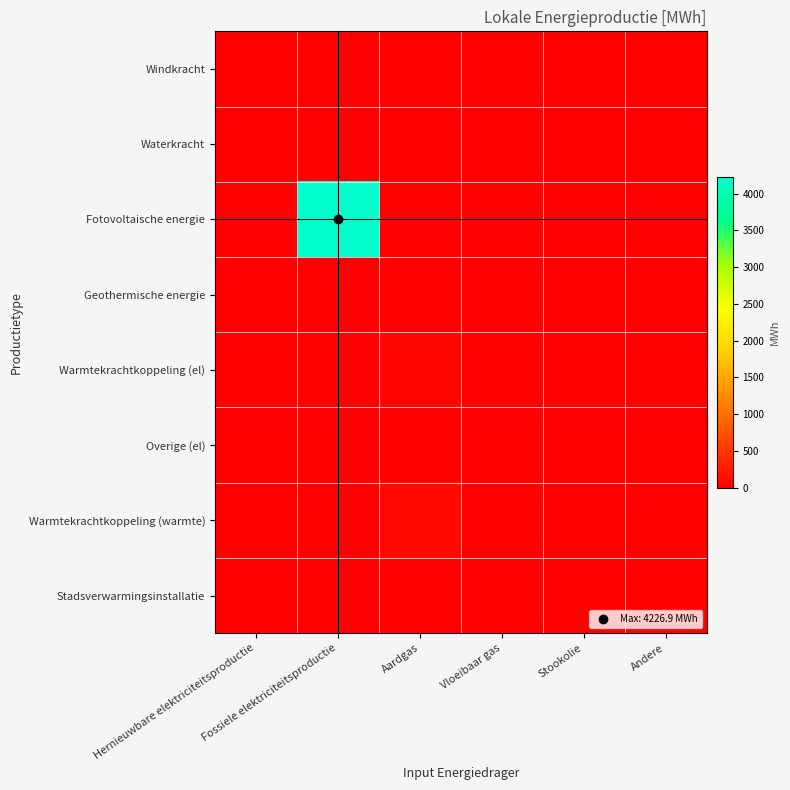

Reading right to left, transcribe all the data shown in this chart.

Windkracht: Andere=0.0	Stookolie=0.0	Vloeibaar gas=0.0	Aardgas=0.0	Fossiele elektriciteitsproductie=0.0	Hernieuwbare elektriciteitsproductie=0.0
Waterkracht: Andere=0.0	Stookolie=0.0	Vloeibaar gas=0.0	Aardgas=0.0	Fossiele elektriciteitsproductie=0.0	Hernieuwbare elektriciteitsproductie=0.0
Fotovoltaische energie: Andere=0.0	Stookolie=0.0	Vloeibaar gas=0.0	Aardgas=0.0	Fossiele elektriciteitsproductie=4226.9	Hernieuwbare elektriciteitsproductie=0.0
Geothermische energie: Andere=0.0	Stookolie=0.0	Vloeibaar gas=0.0	Aardgas=0.0	Fossiele elektriciteitsproductie=0.0	Hernieuwbare elektriciteitsproductie=0.0
Warmtekrachtkoppeling (el): Andere=0.0	Stookolie=0.0	Vloeibaar gas=0.0	Aardgas=66.7	Fossiele elektriciteitsproductie=0.0	Hernieuwbare elektriciteitsproductie=0.0
Overige (el): Andere=0.0	Stookolie=0.0	Vloeibaar gas=0.0	Aardgas=0.0	Fossiele elektriciteitsproductie=0.0	Hernieuwbare elektriciteitsproductie=0.0
Warmtekrachtkoppeling (warmte): Andere=0.0	Stookolie=0.0	Vloeibaar gas=0.0	Aardgas=95.3	Fossiele elektriciteitsproductie=0.0	Hernieuwbare elektriciteitsproductie=0.0
Stadsverwarmingsinstallatie: Andere=0.0	Stookolie=0.0	Vloeibaar gas=0.0	Aardgas=0.0	Fossiele elektriciteitsproductie=0.0	Hernieuwbare elektriciteitsproductie=0.0